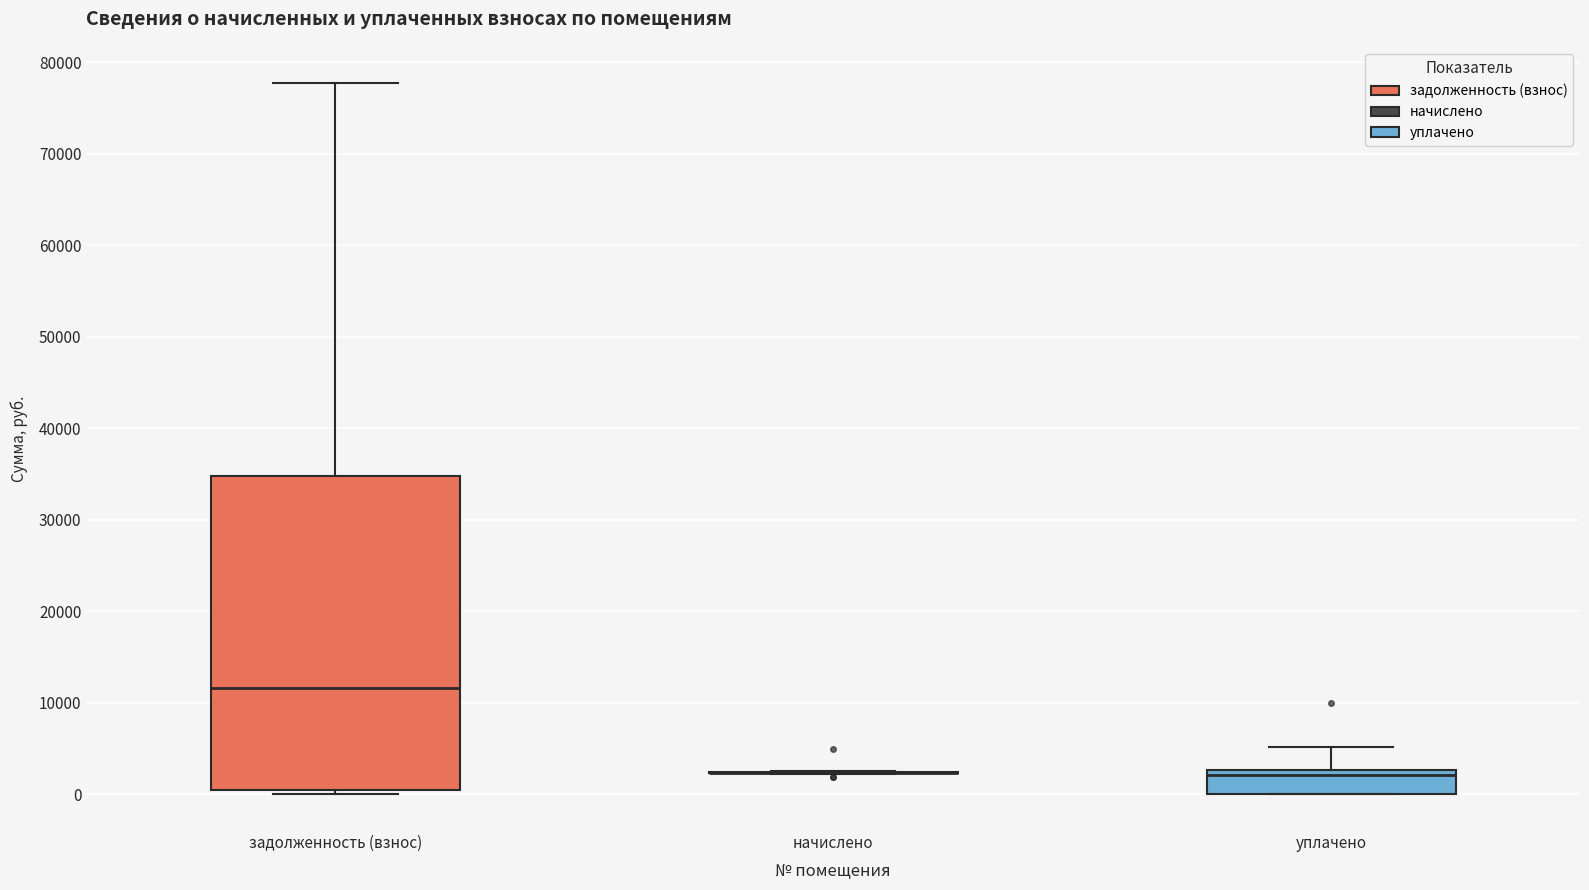

Comparing the boxes themselves (not the whiskers), which one is the tallest?

задолженность (взнос)